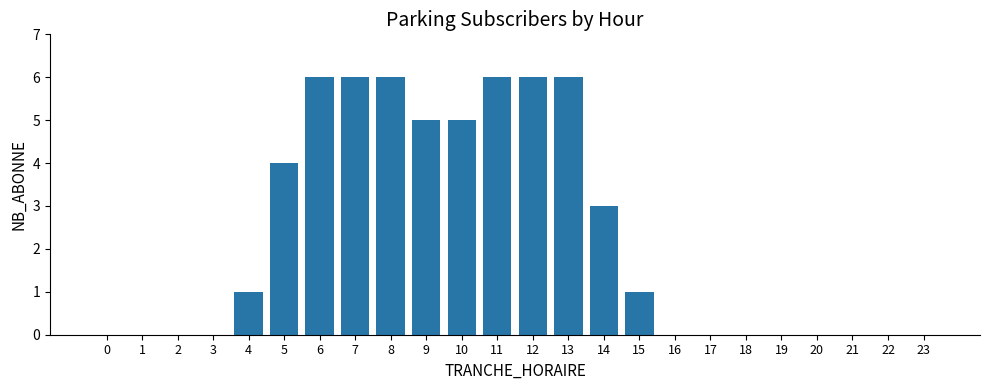

Does the chart contain stacked bars?

No